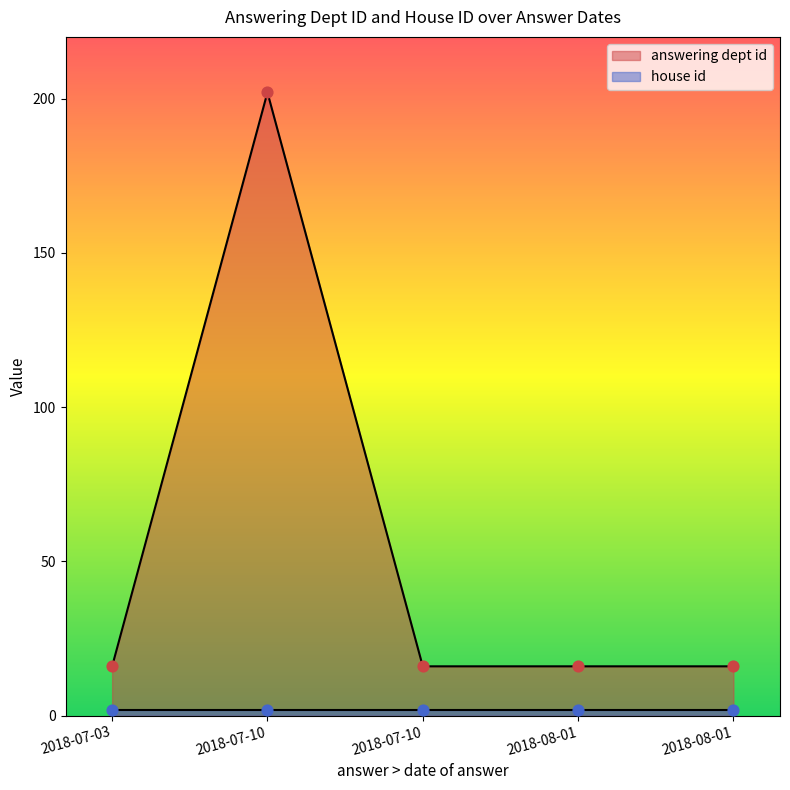

Which series has the largest total across all categories?

answering dept id